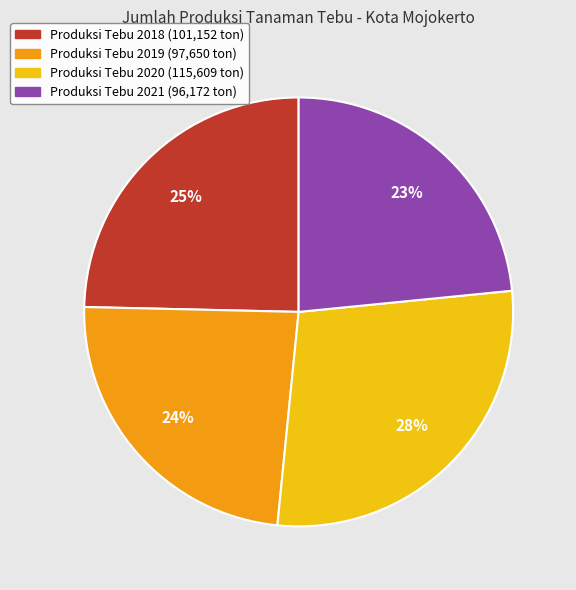

Is there any slice that represents more than half of the pie?

No